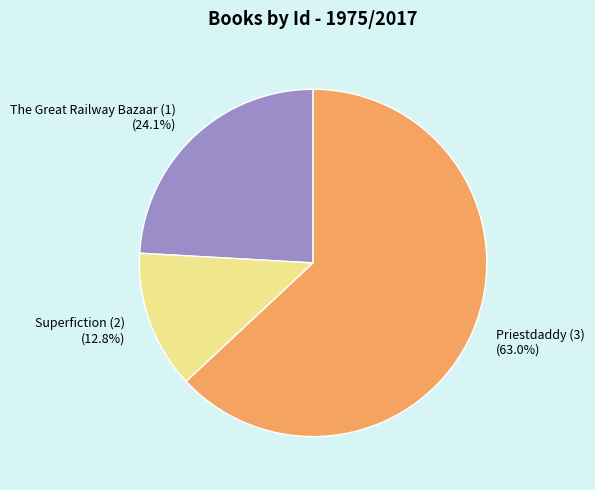

How many segments does this pie chart have?

3